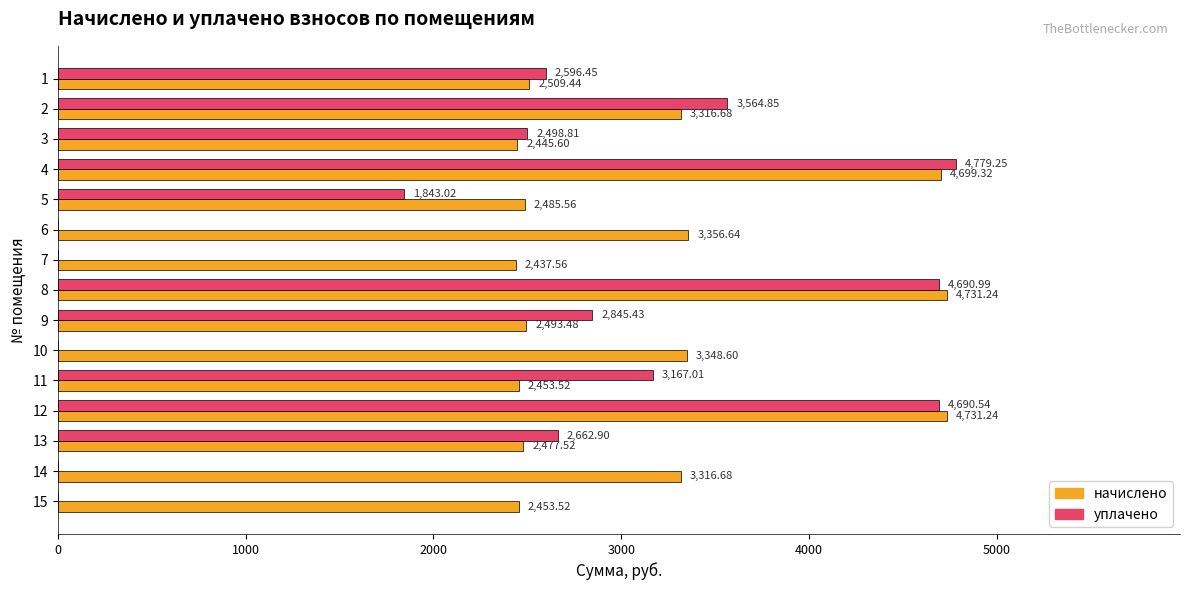

Between 2 and 5, which series saw the biggest shift?

уплачено